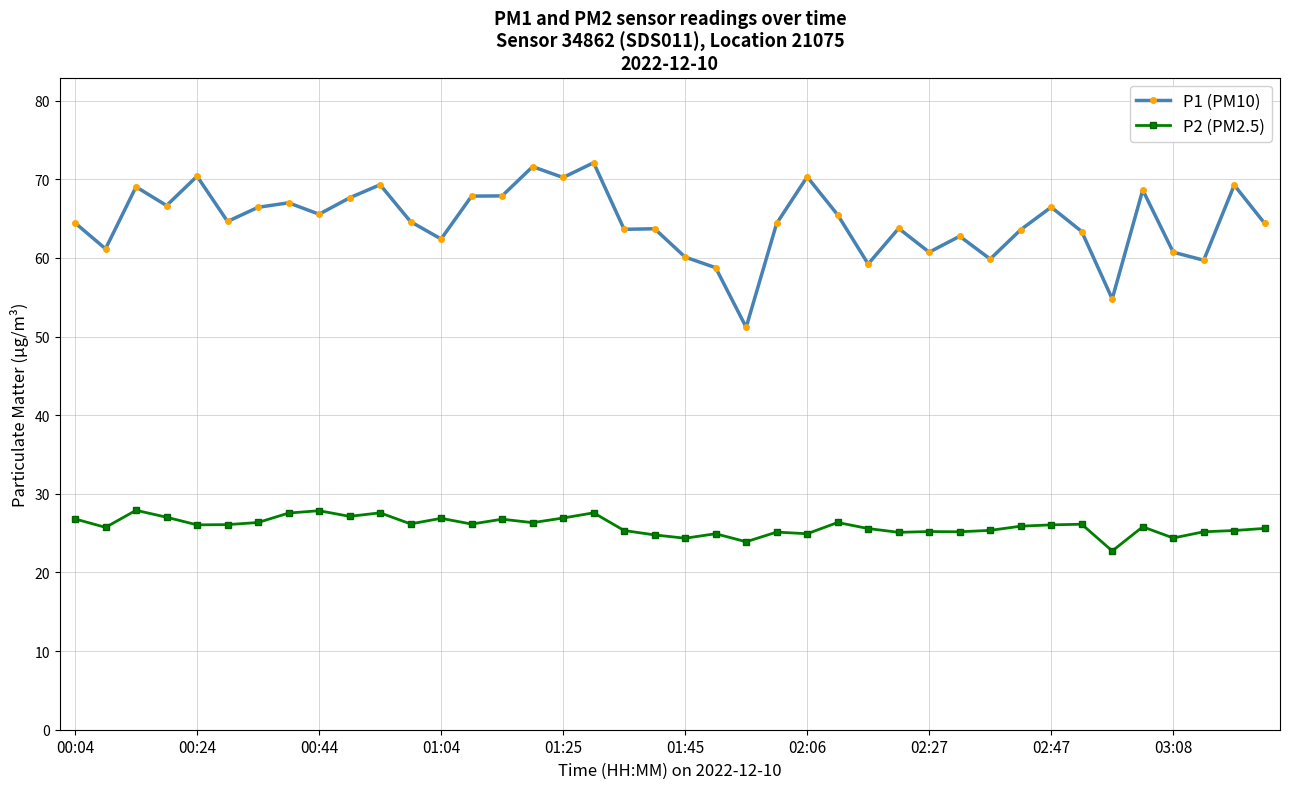

Which series has the widest spread of values?

P1 (PM10)